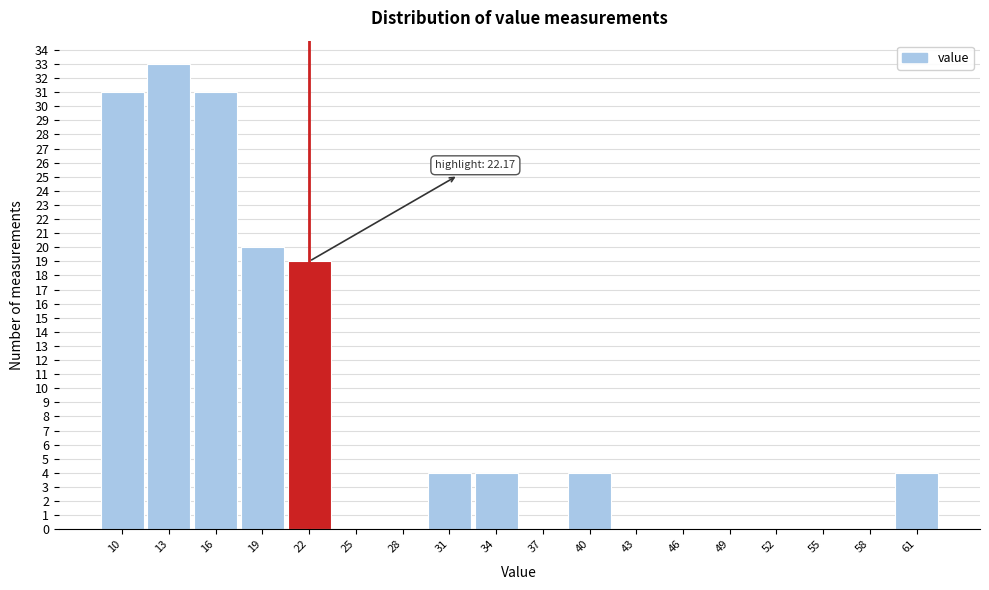

Reading right to left, transcribe all the data shown in this chart.

61=4	58=0	55=0	52=0	49=0	46=0	43=0	40=4	37=0	34=4	31=4	28=0	25=0	22=19	19=20	16=31	13=33	10=31